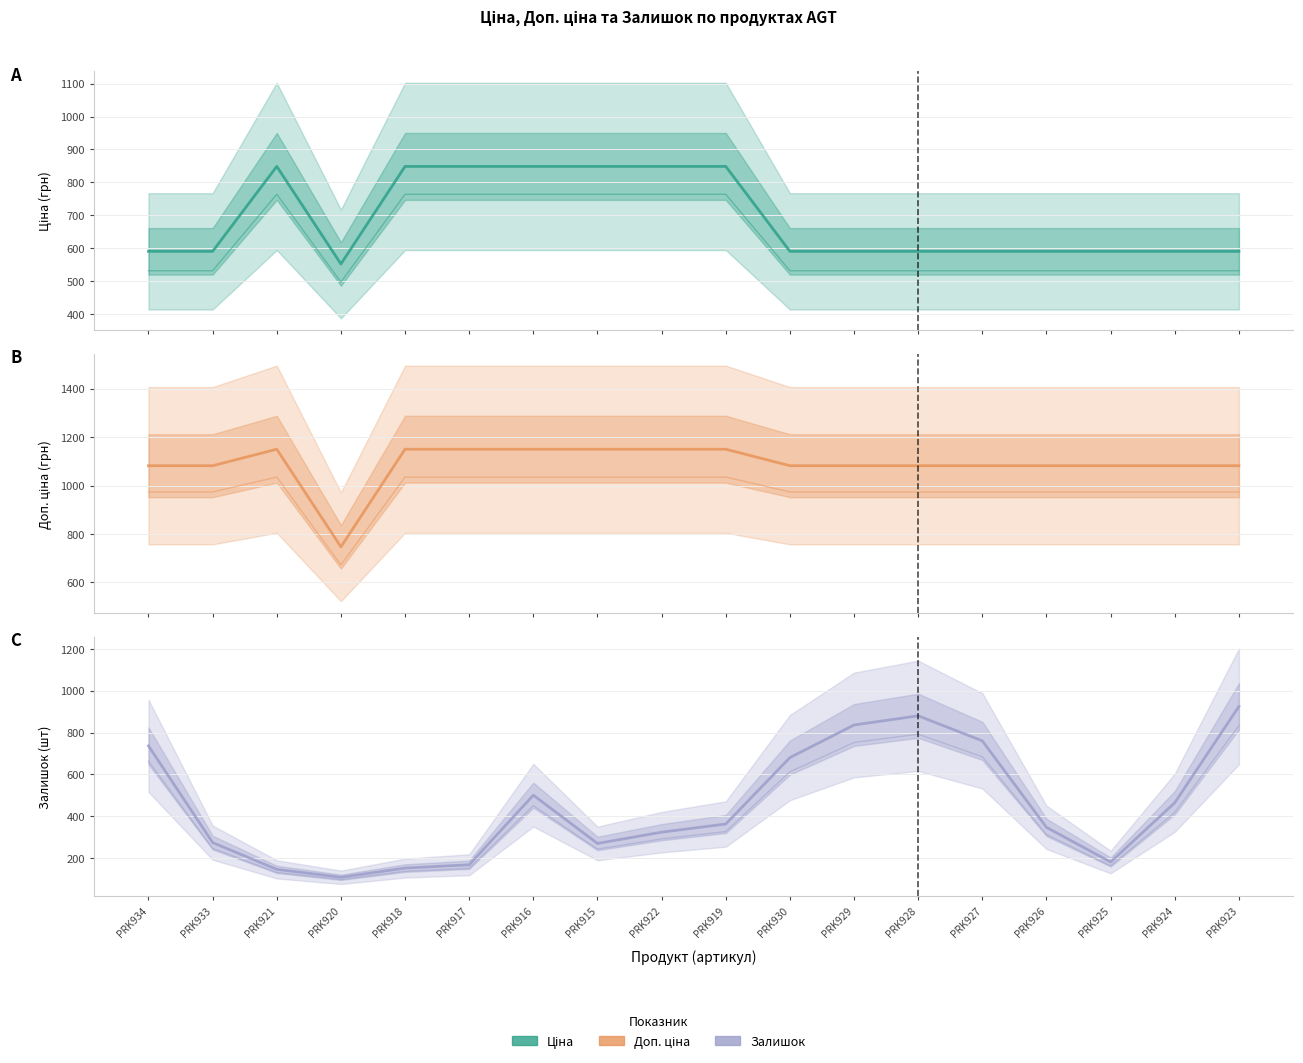

What is the value of the Ціна point at the 8th from the left?

848.4